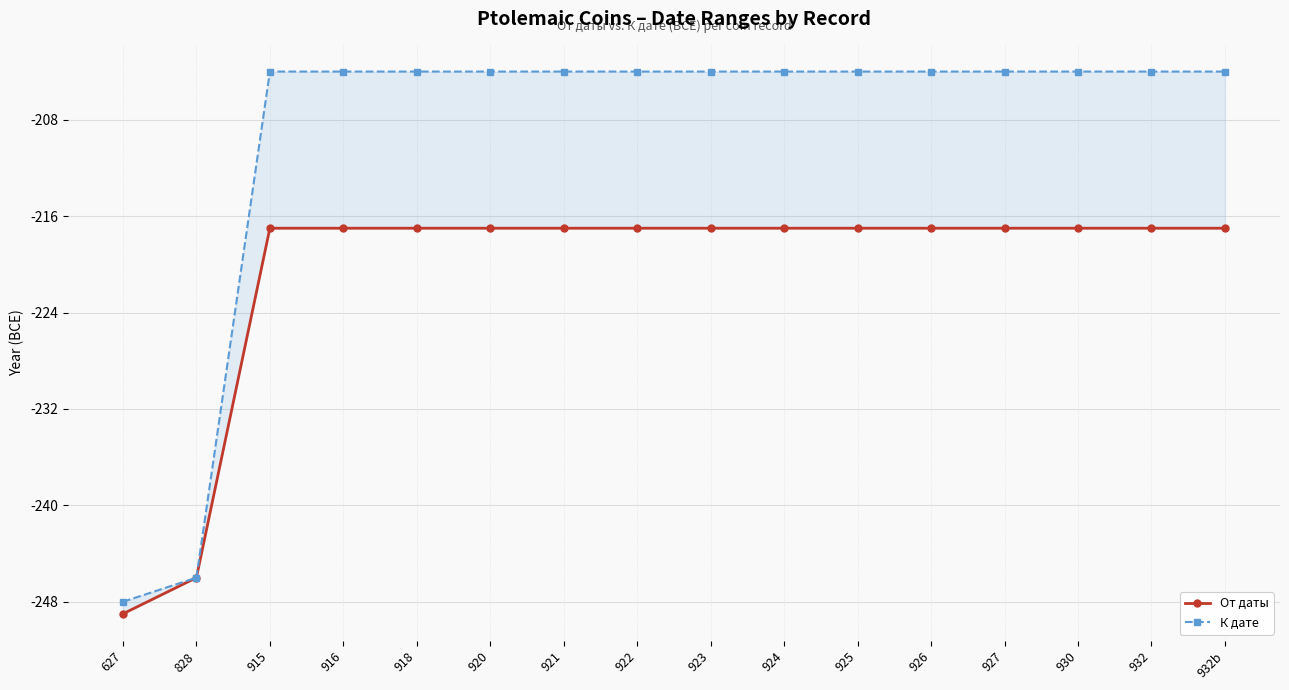

Which series changed the most between 921 and 922?

От даты